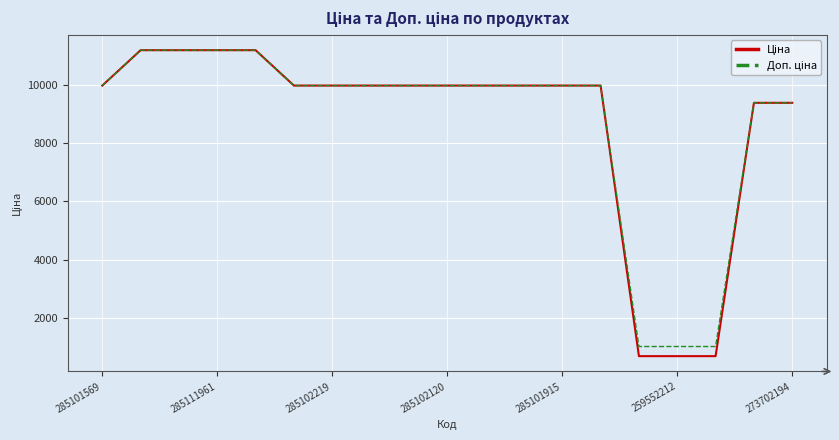

What is the minimum value shown in the chart?

693.7